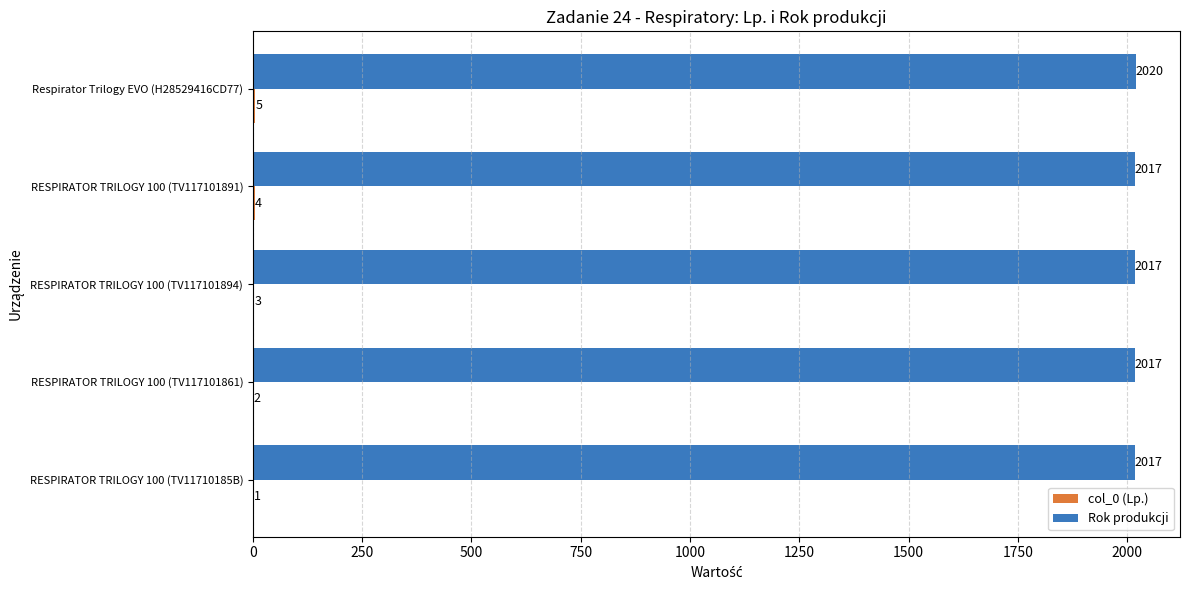

Which series changed the most between RESPIRATOR TRILOGY 100 (TV117101894) and Respirator Trilogy EVO (H28529416CD77)?

Rok produkcji